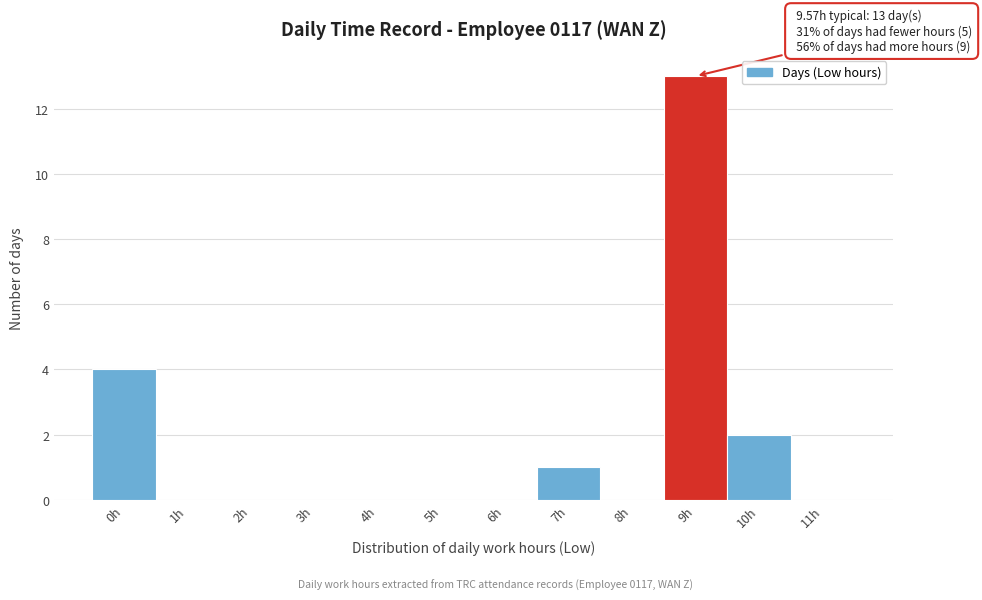

Reading left to right, list all the values displayed in this chart.

0h=4	1h=0	2h=0	3h=0	4h=0	5h=0	6h=0	7h=1	8h=0	9h=13	10h=2	11h=0